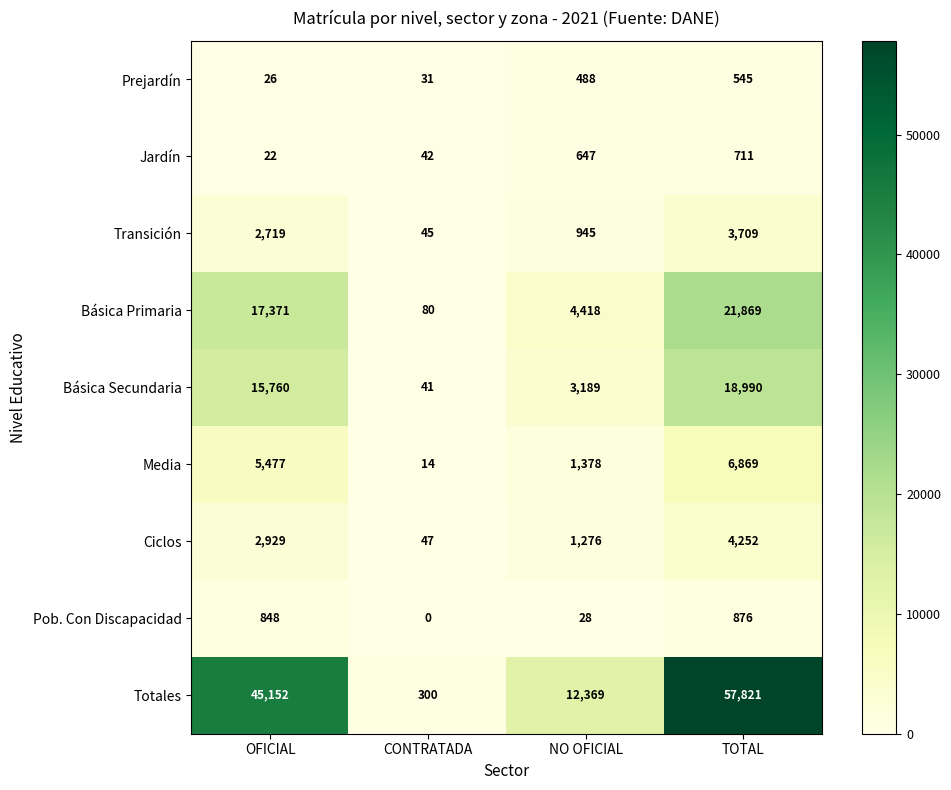

Which series changed the most between CONTRATADA and TOTAL?

Totales